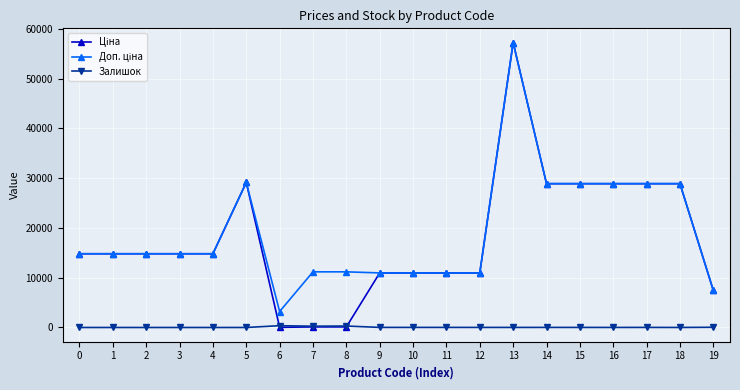

Is this an area chart (filled region under the line)?

No